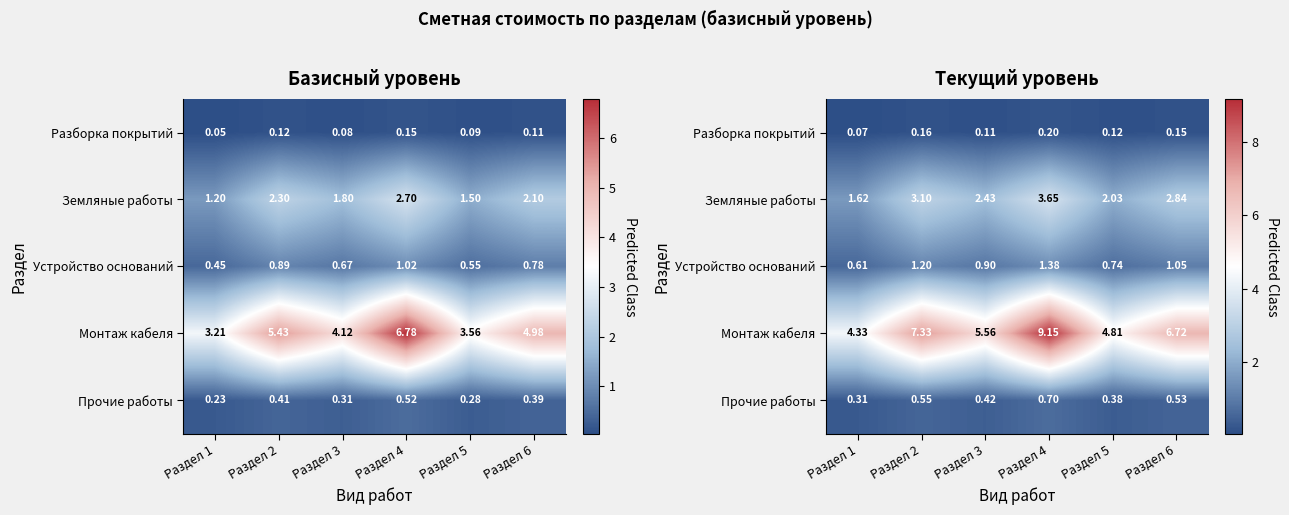

Where is Земляные работы nearest to the value 2?

Раздел 5